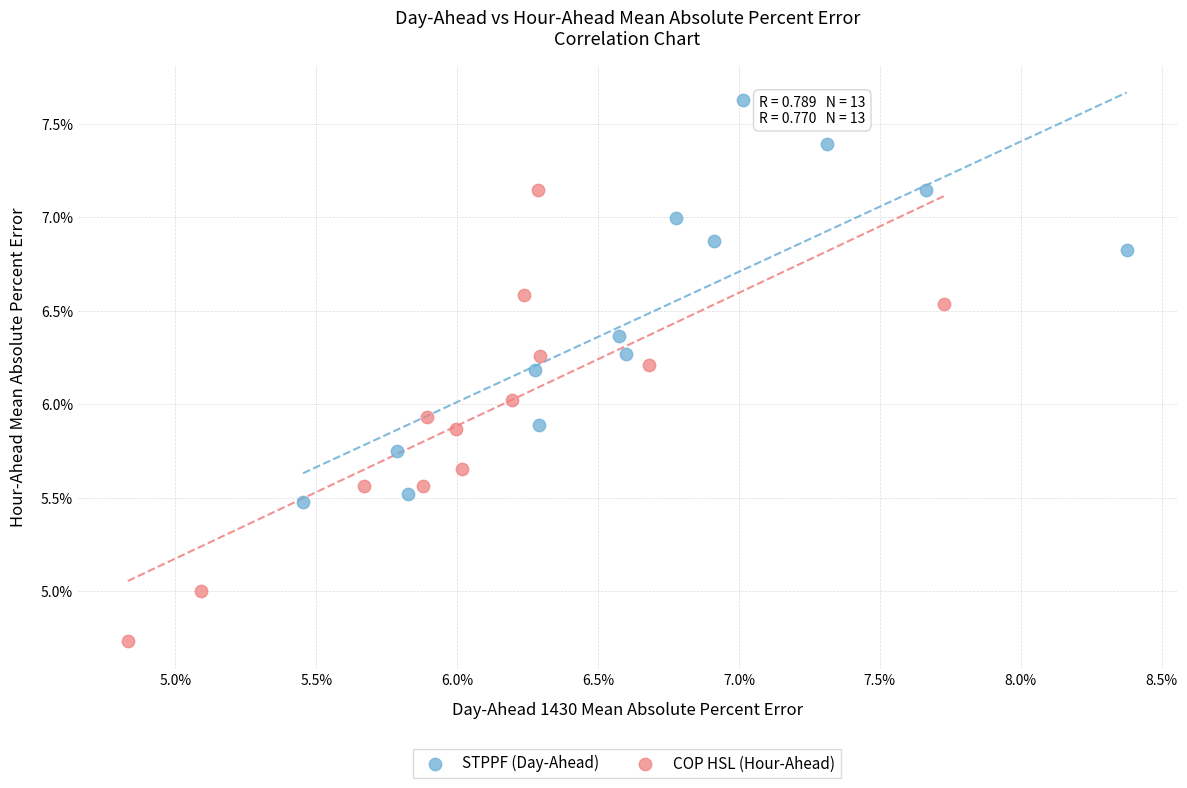

Which series contains the lowest Y value?

COP HSL (Hour-Ahead)